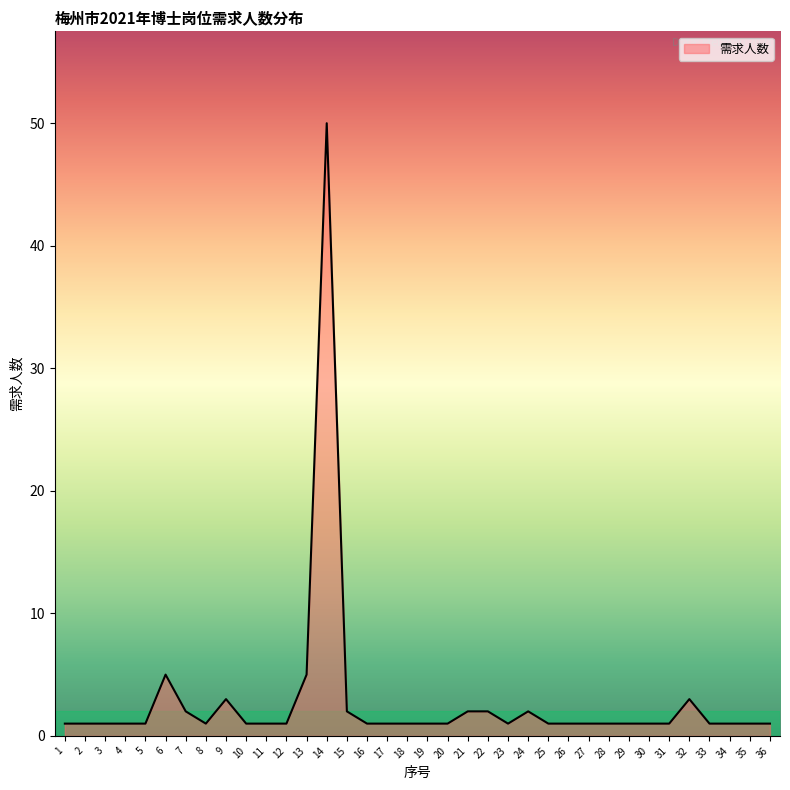

List the labels in order of value, smallest first.

1, 2, 3, 4, 5, 8, 10, 11, 12, 16, 17, 18, 19, 20, 23, 25, 26, 27, 28, 29, 30, 31, 33, 34, 35, 36, 7, 15, 21, 22, 24, 9, 32, 6, 13, 14